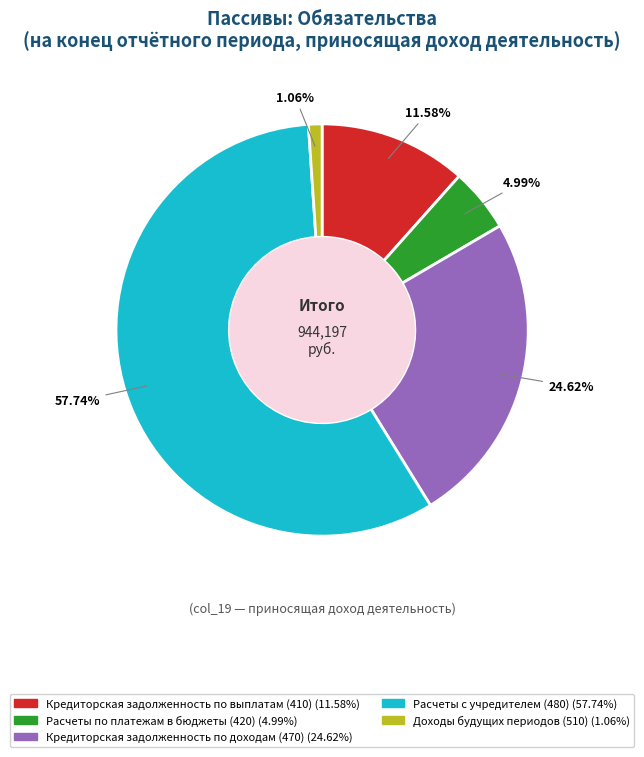

Does any single category account for the majority?

Yes